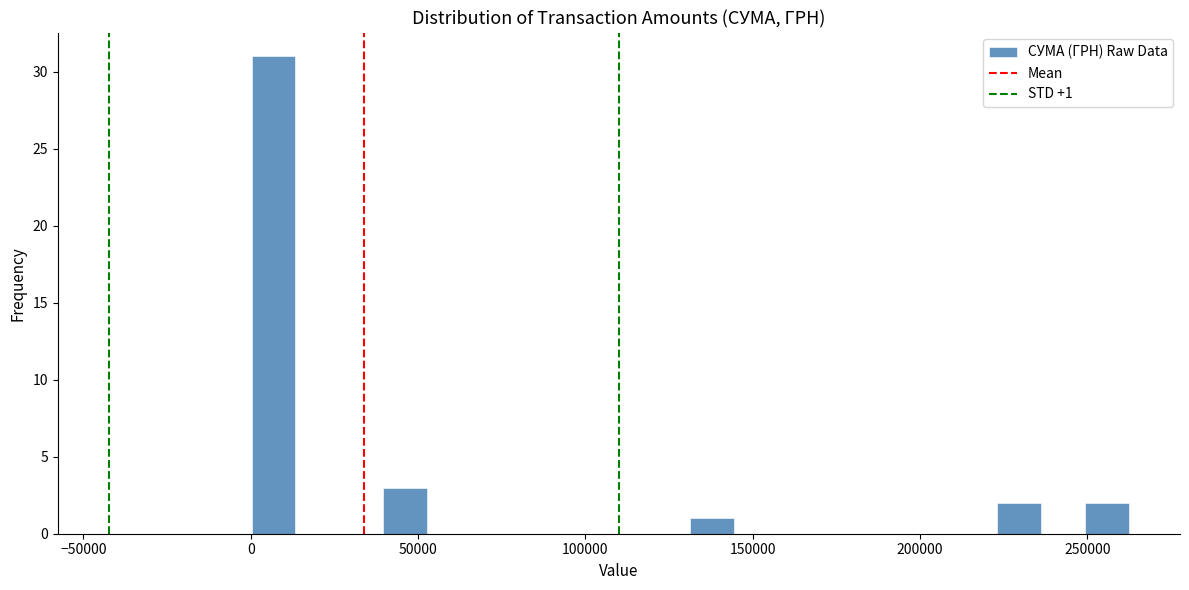

Around what value on the x-axis is the tallest bar? Give the approximate position of its centre, as read against the axis.

5000